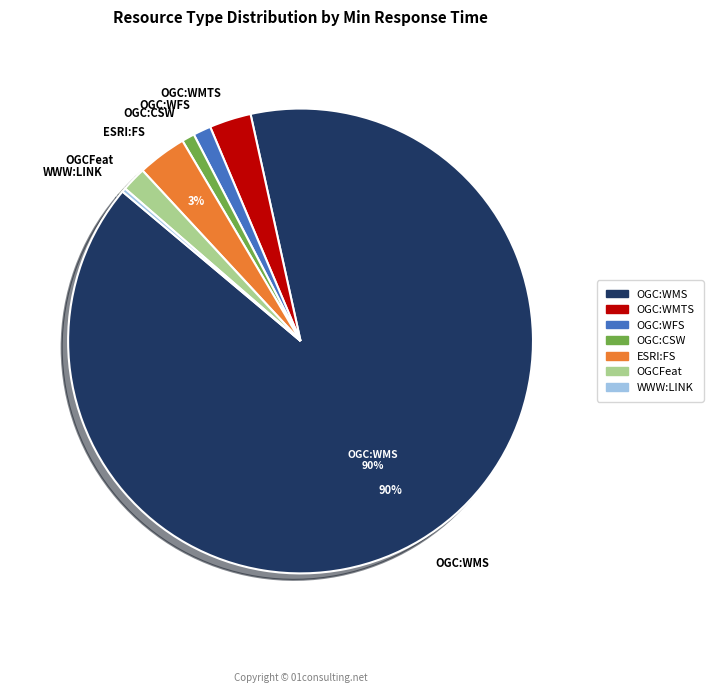

Which category has the biggest portion of the pie?

OGC:WMS